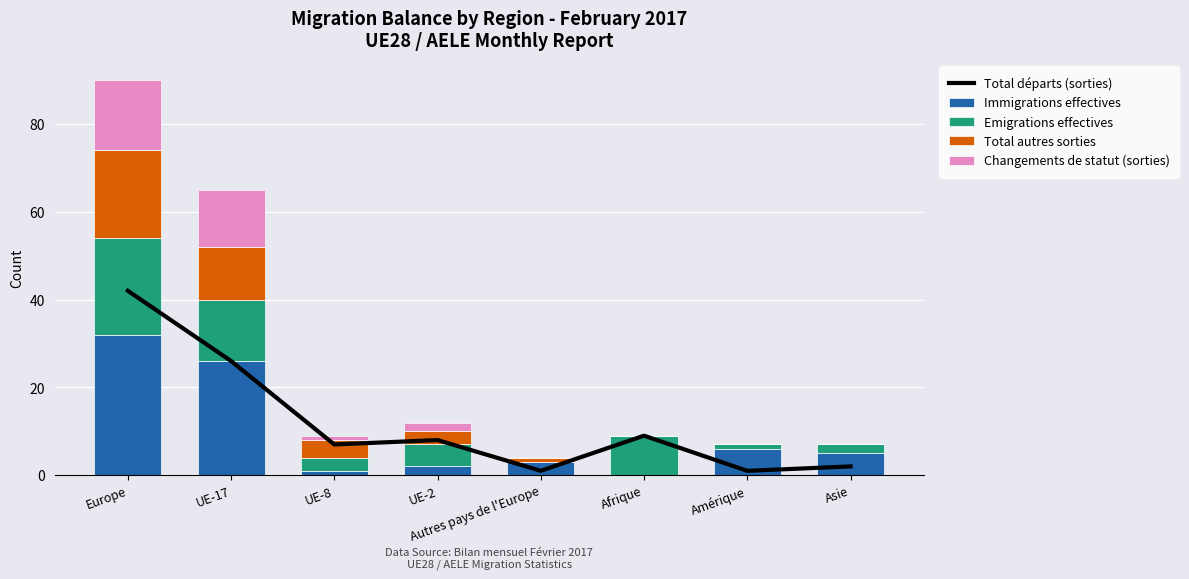

How many data points in Total départs (sorties) are less than 8?

4